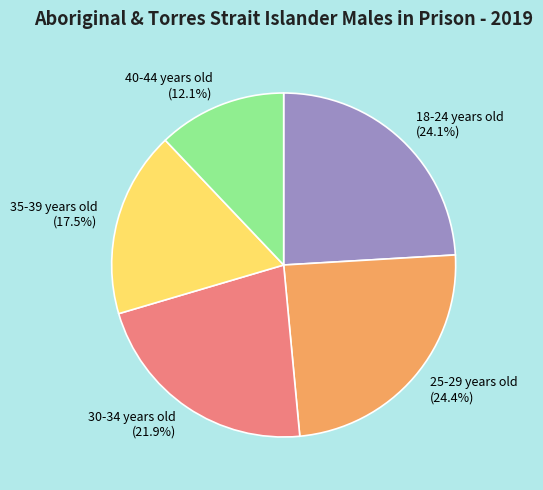

Which slice is the smallest?

40-44 years old